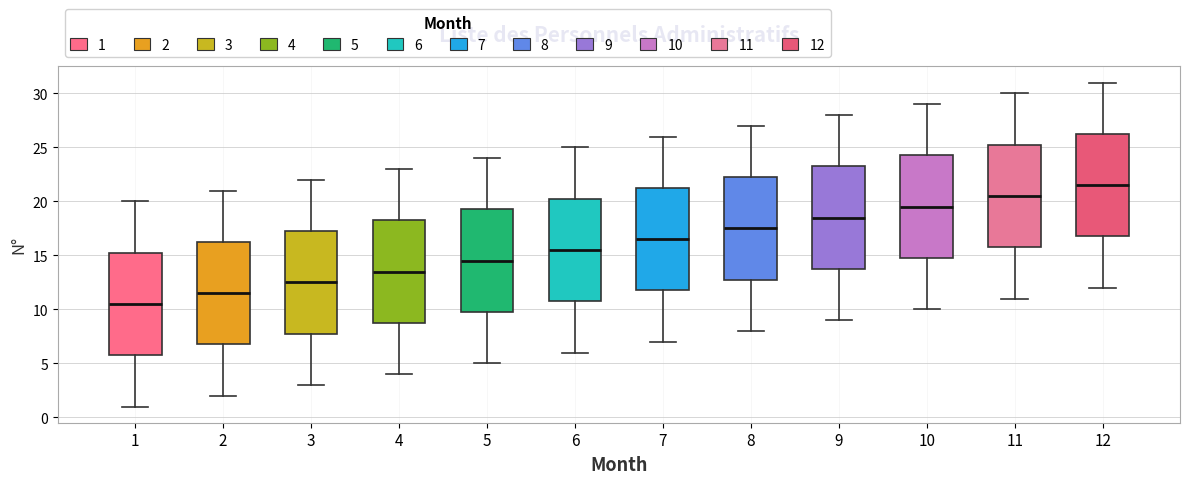

Where is the upper edge of the box at x = 1 on the y-axis? The values are not printed on the chart, so give them approximately, as read against the axis.

15.5